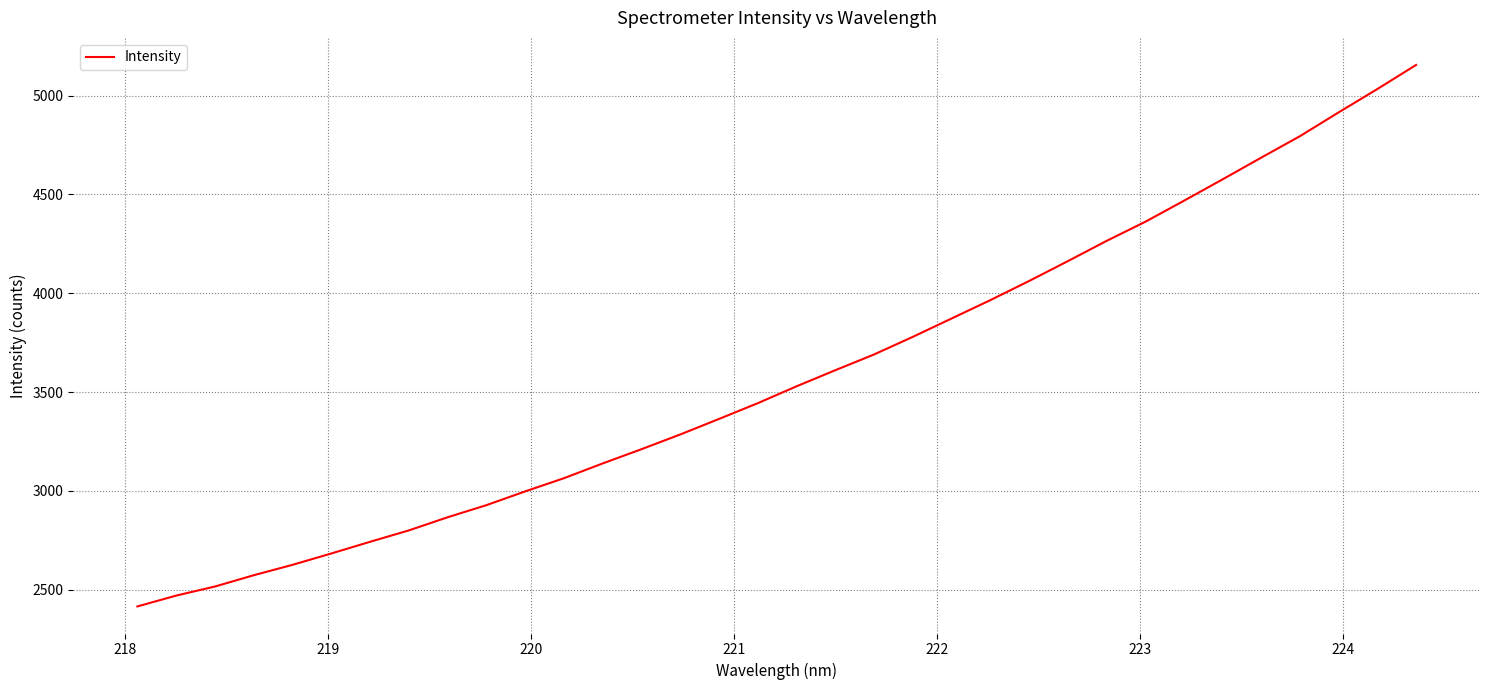

What is the minimum value shown in the chart?

2414.9